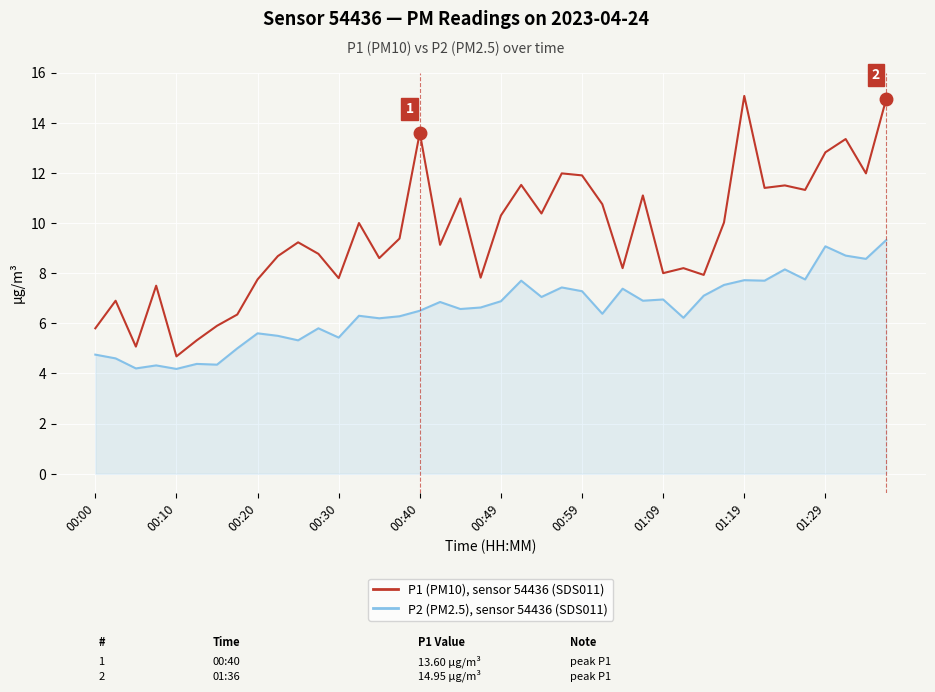

What is the minimum value shown in the chart?

4.2